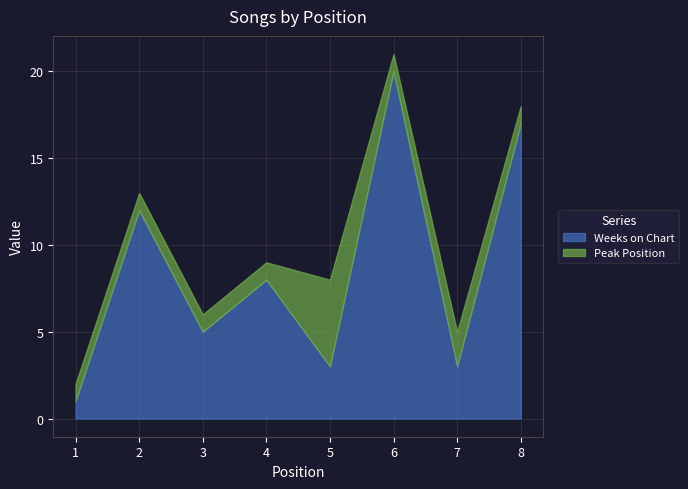

Reading left to right, what are all the values shown in this chart?

Weeks on Chart: 1=1	2=12	3=5	4=8	5=3	6=20	7=3	8=17
Peak Position: 1=1	2=1	3=1	4=1	5=5	6=1	7=2	8=1